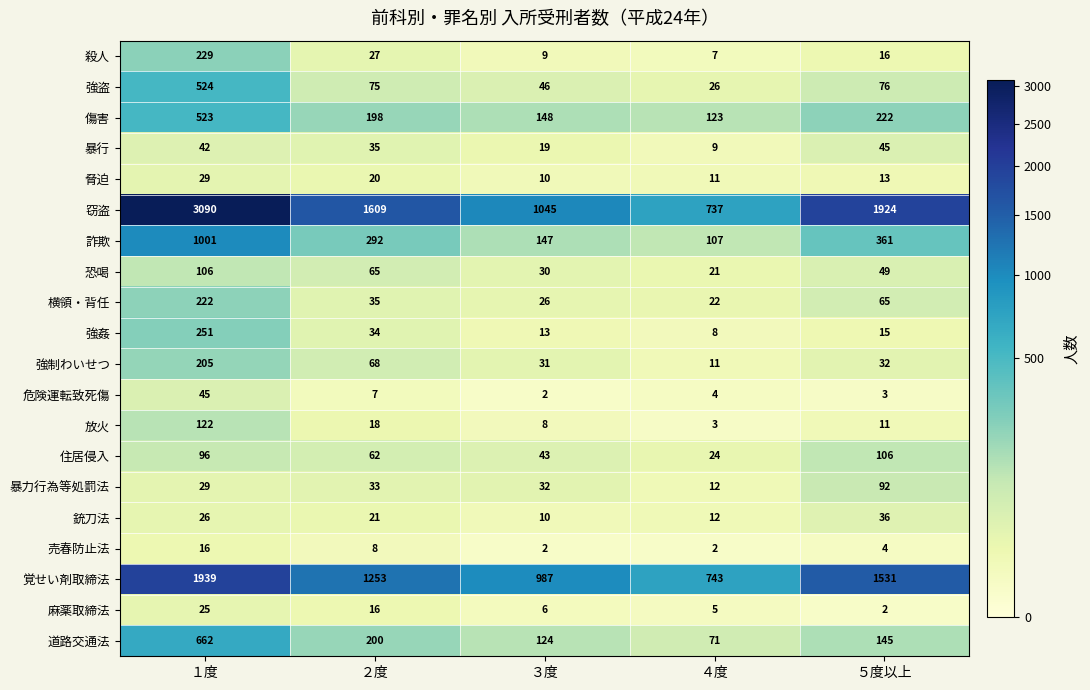

What is the maximum value for 道路交通法?

662